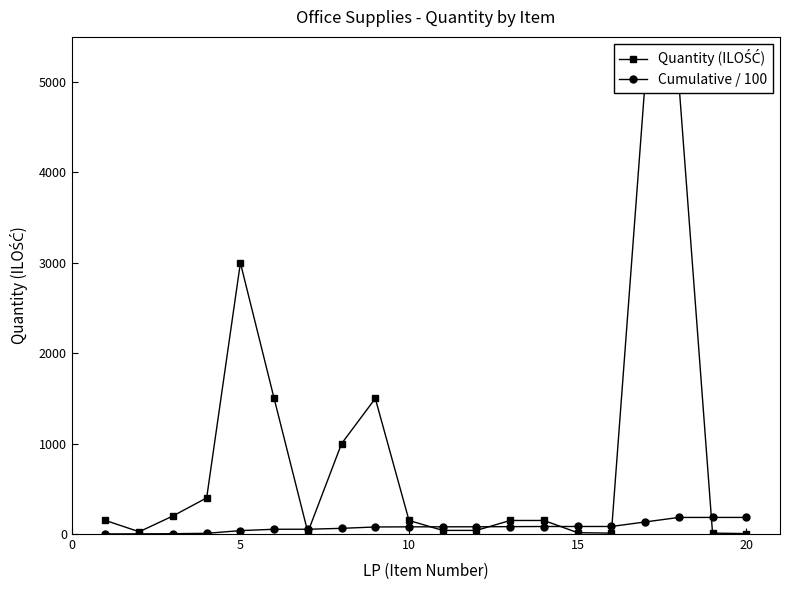

The value of Quantity (ILOŚĆ) at 20 is 6.6. True or false?

False